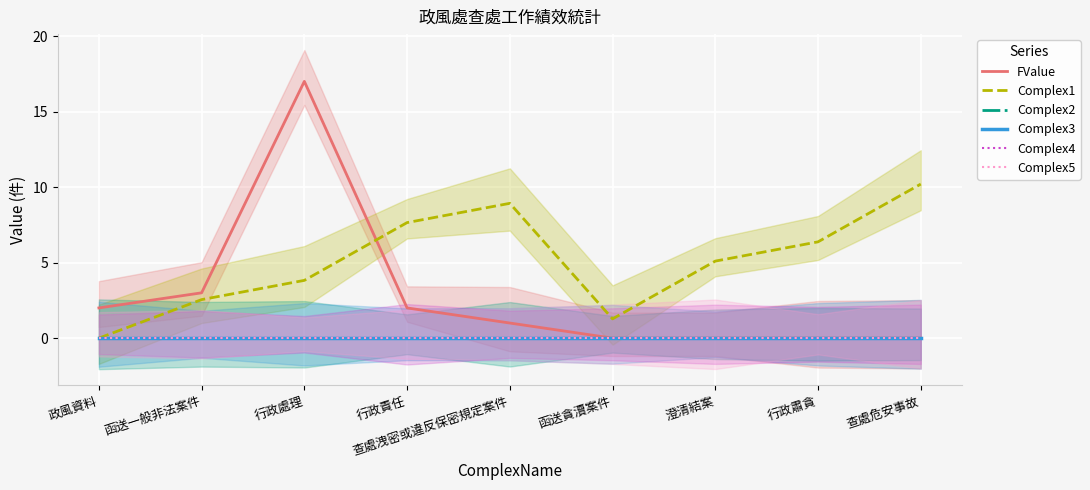

The Complex1 series shows 14.2 at 查處洩密或違反保密規定案件. True or false?

False